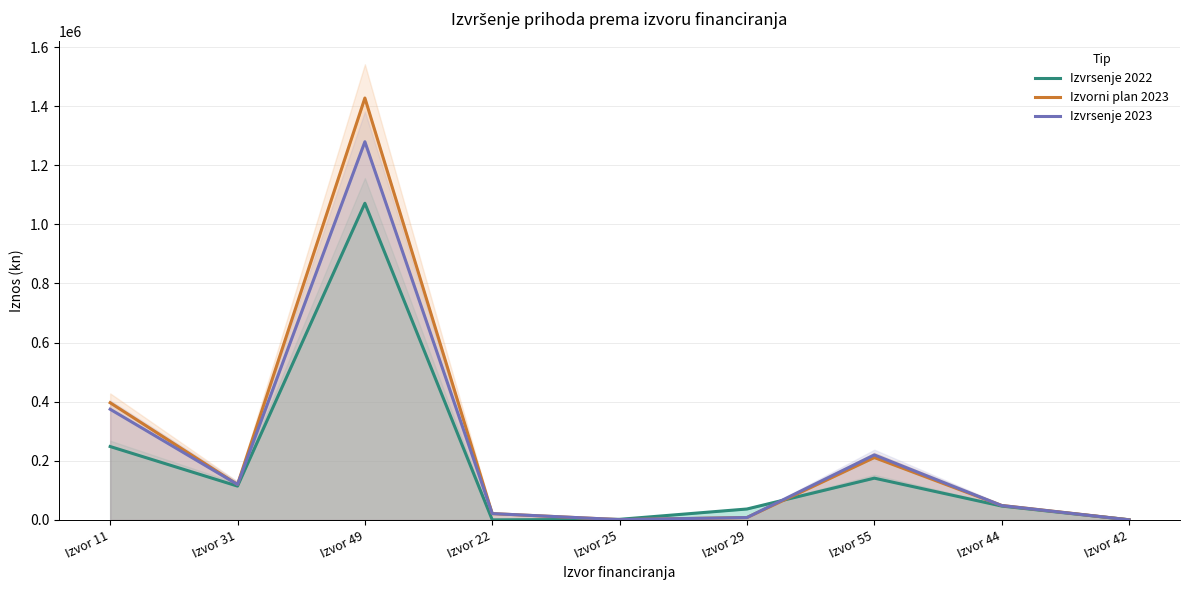

What is the sum of the Izvorni plan 2023 values at Izvor 25 and Izvor 31?

120528.0